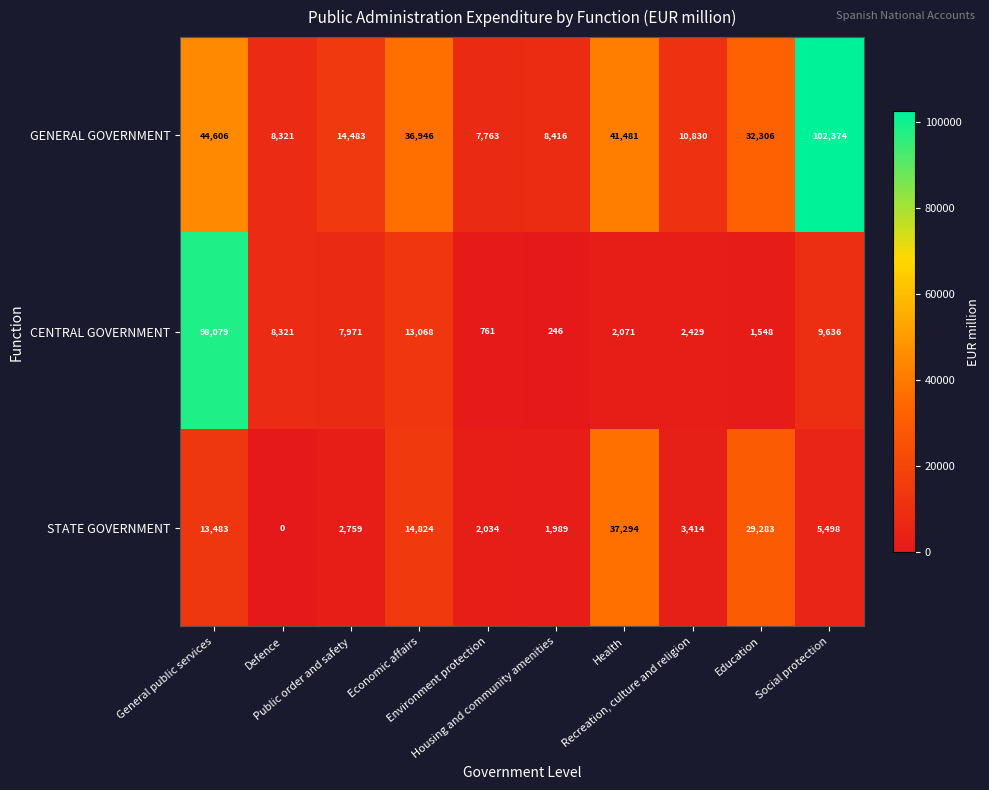

What is the highest value of the CENTRAL GOVERNMENT series?

98079